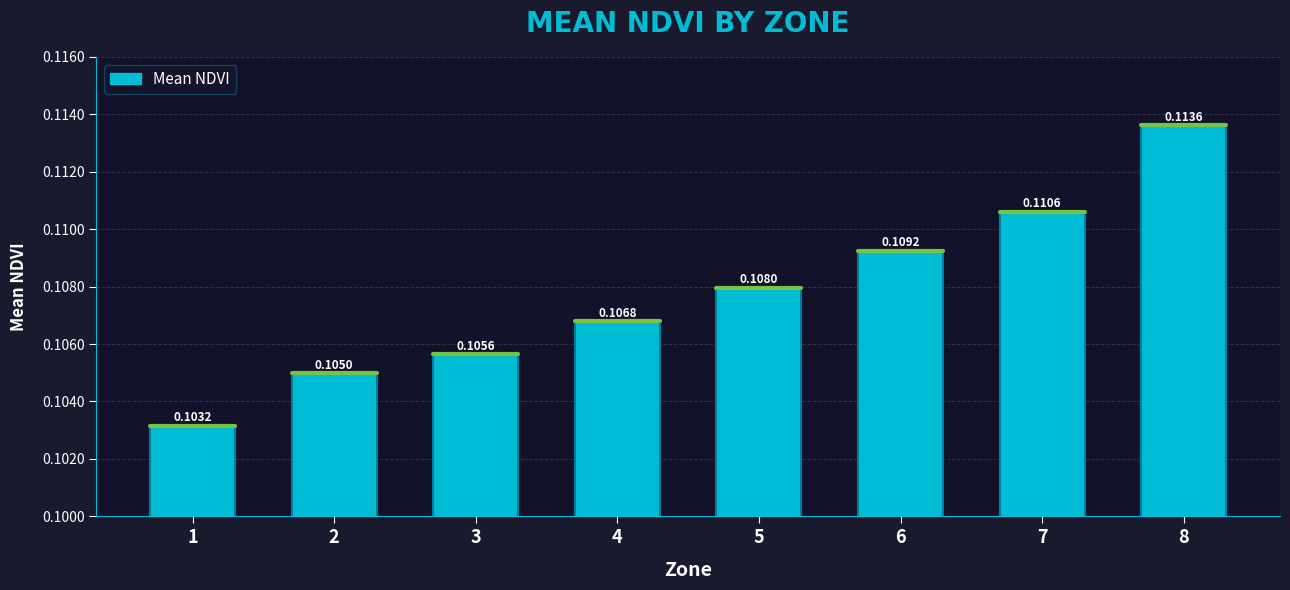

What is the sum of all values?

0.9